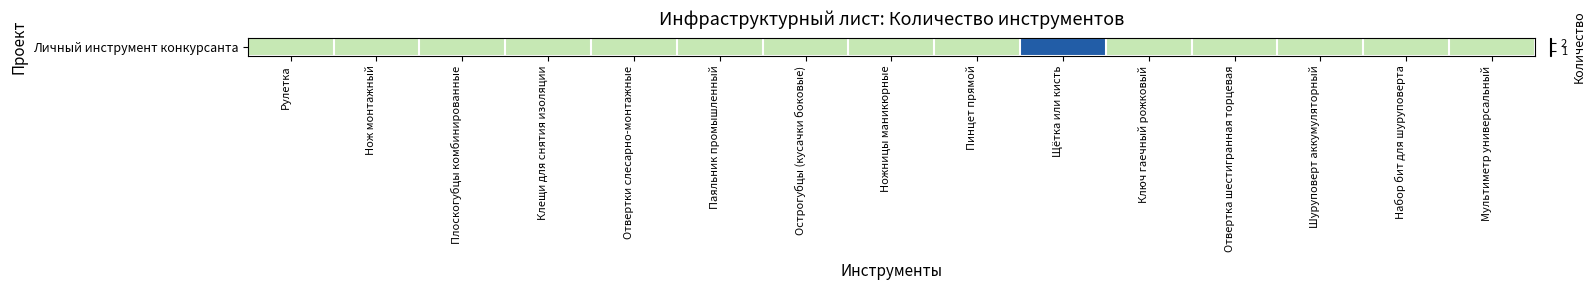

What is the sum of the values at Рулетка and Отвертки слесарно-монтажные?

2